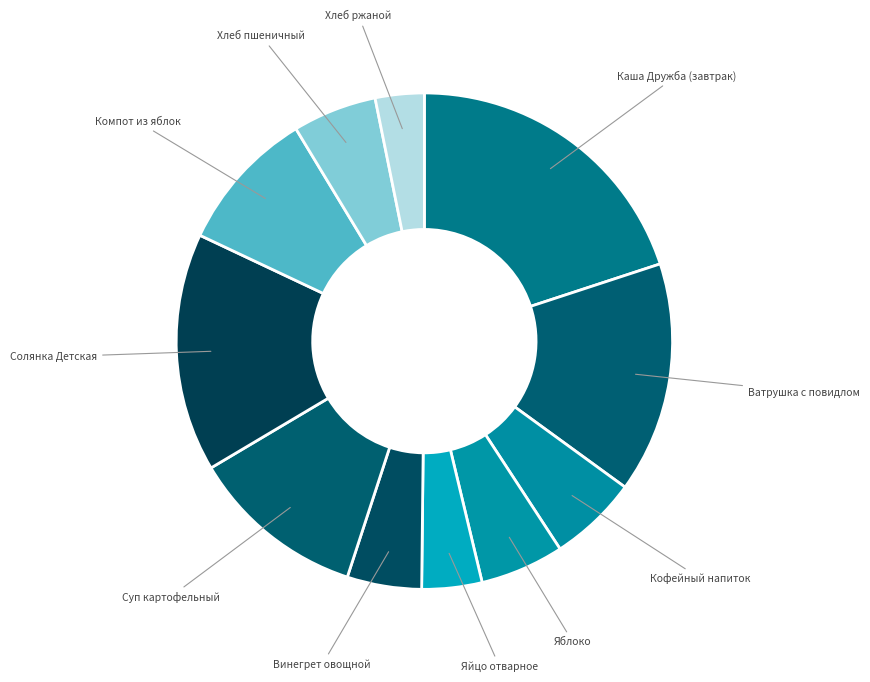

How many slices are in this pie chart?

11